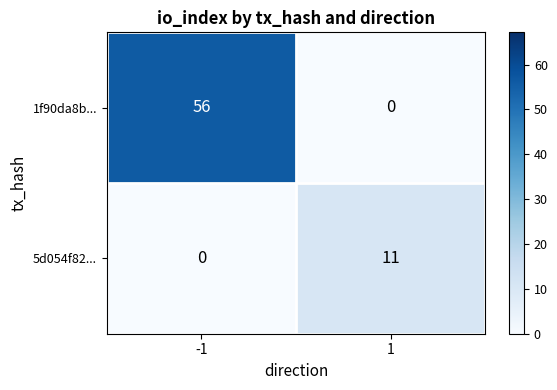

List the series in order of their overall mean, highest first.

1f90da8b..., 5d054f82...